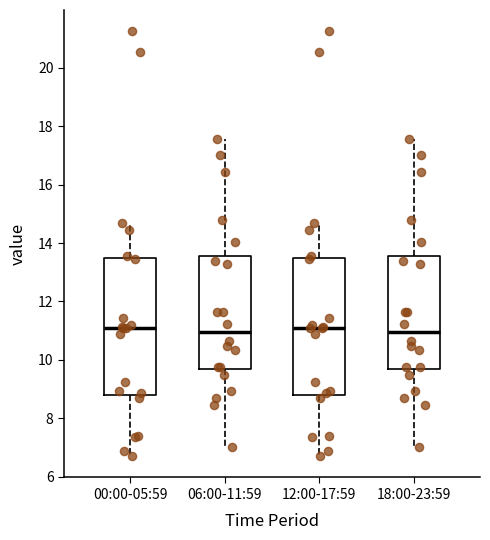

Reading left to right, transcribe this box plot: for each box, give where its median line is, the range the box spans, and where its two whiskers end, as read against the y-axis. The values are not printed on the chart, so give them approximately, as read against the axis.

00:00-05:59: median 11.2, box 8.8 to 13.4, whiskers 6.8 to 14.8
06:00-11:59: median 11.0, box 9.6 to 13.6, whiskers 7.0 to 17.6
12:00-17:59: median 11.2, box 8.8 to 13.4, whiskers 6.8 to 14.8
18:00-23:59: median 11.0, box 9.6 to 13.6, whiskers 7.0 to 17.6